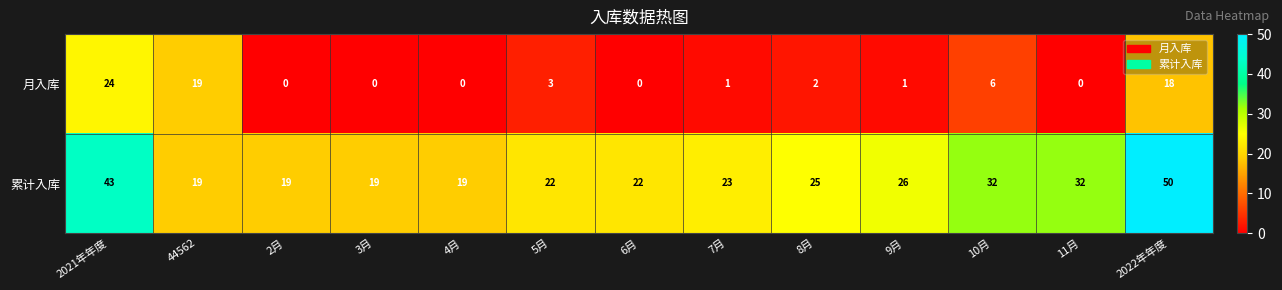

Which label corresponds to the largest value in the chart?

2022年年度